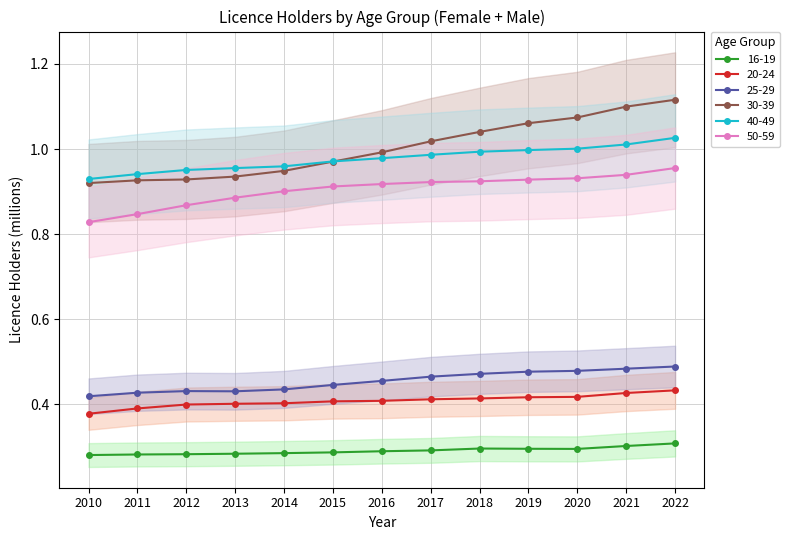

What is the difference between the maximum and minimum values in the 40-49 series?

0.1